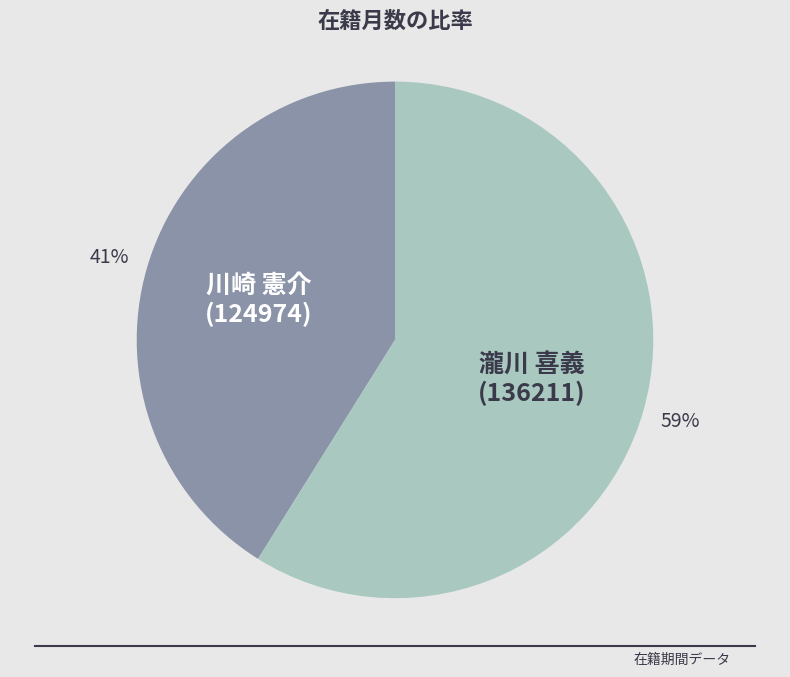

Rank the categories by value from lowest to highest.

川崎 憲介 (124974), 瀧川 喜義 (136211)